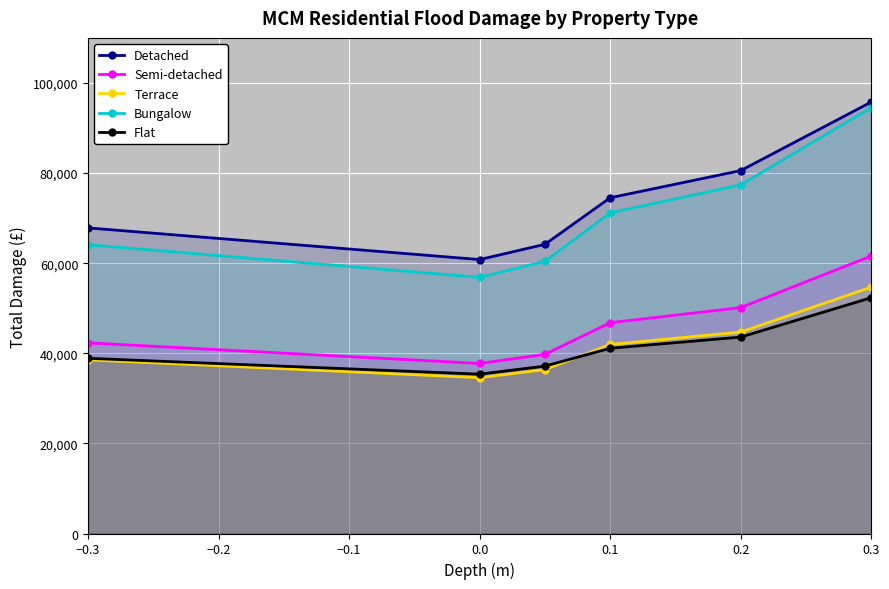

What is the difference between the second highest and minimum values in the Bungalow series?

20538